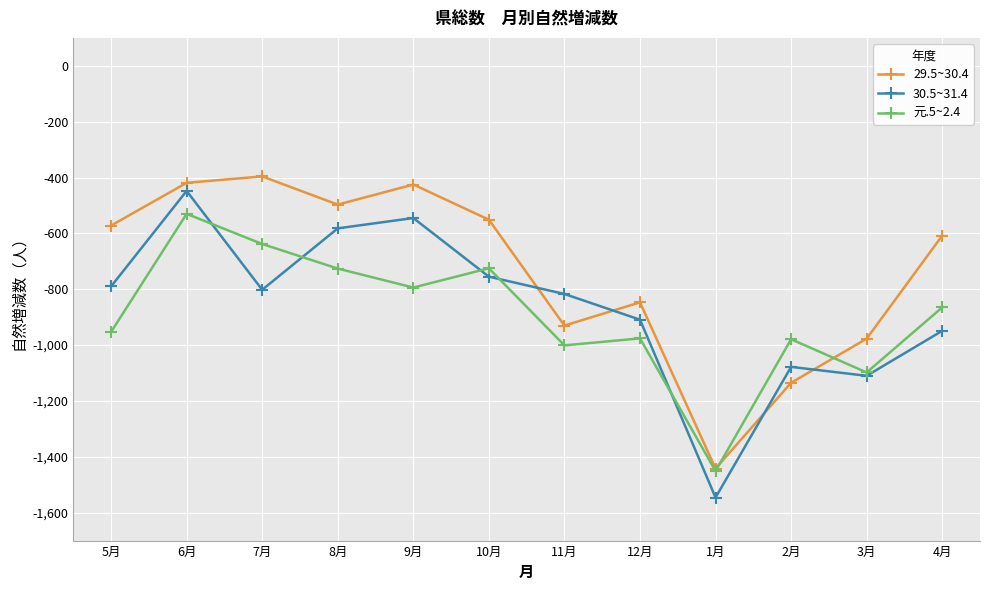

What is the value of the 29.5~30.4 point at the 11th from the left?

-977